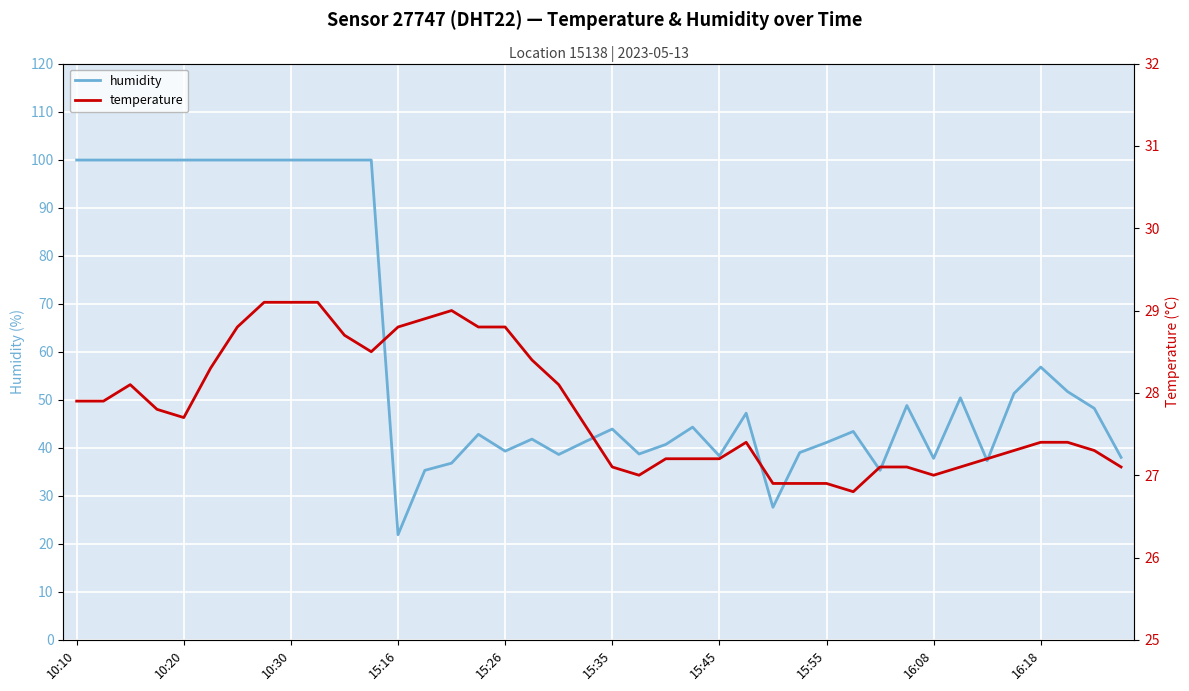

What is the minimum value for humidity?

21.9